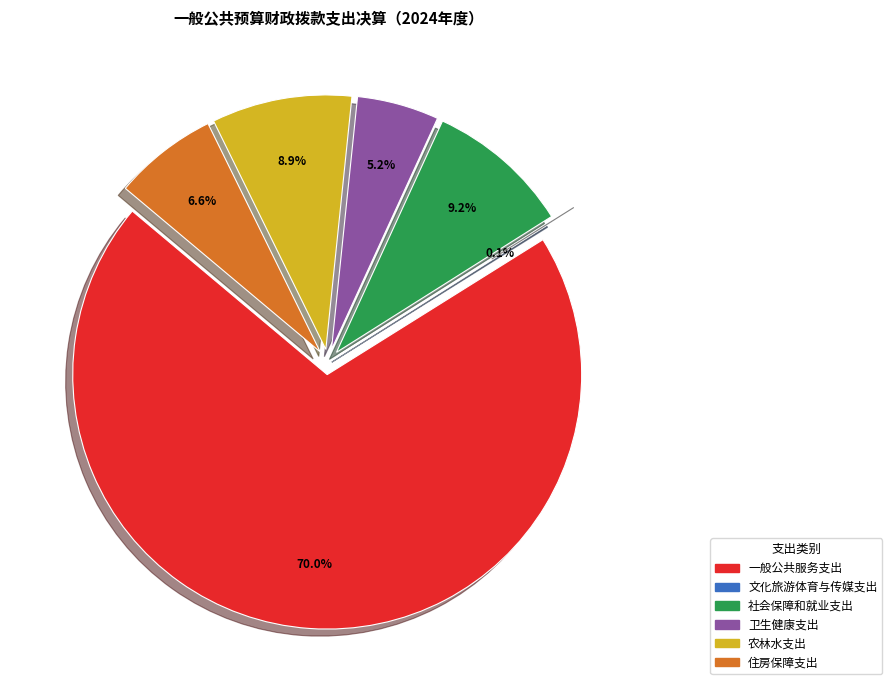

The 社会保障和就业支出 slice represents 9% of the pie. True or false?

True